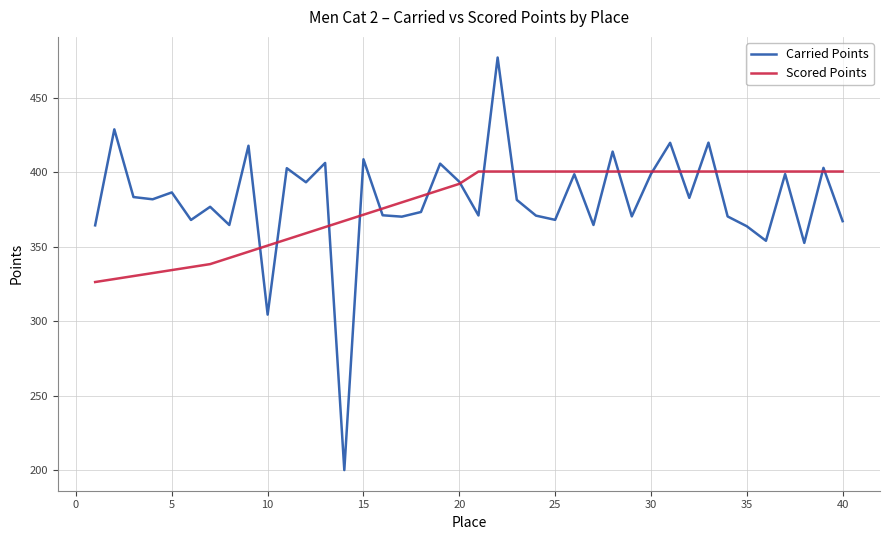

What is the highest value of the Carried Points series?

476.9